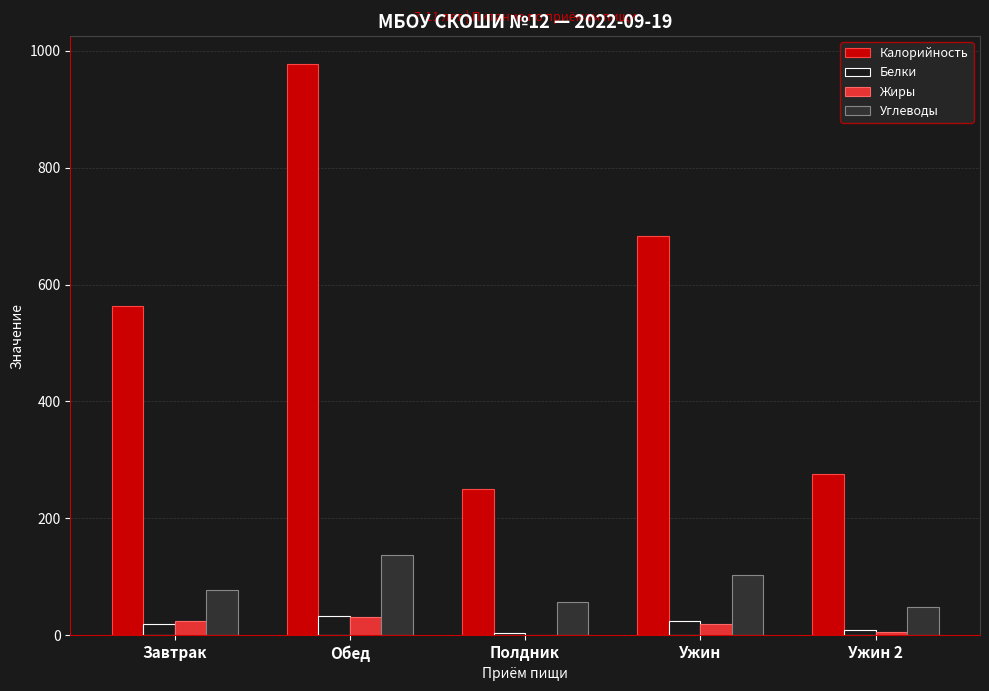

What is the maximum value for Углеводы?

137.4